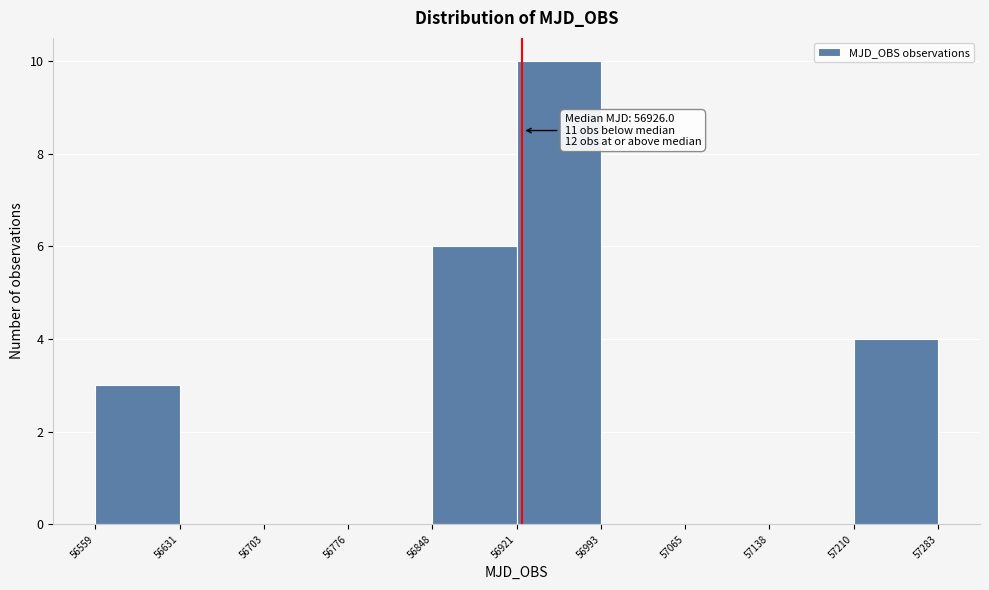

Which range on the x-axis has the tallest bar?

56921 to 56993